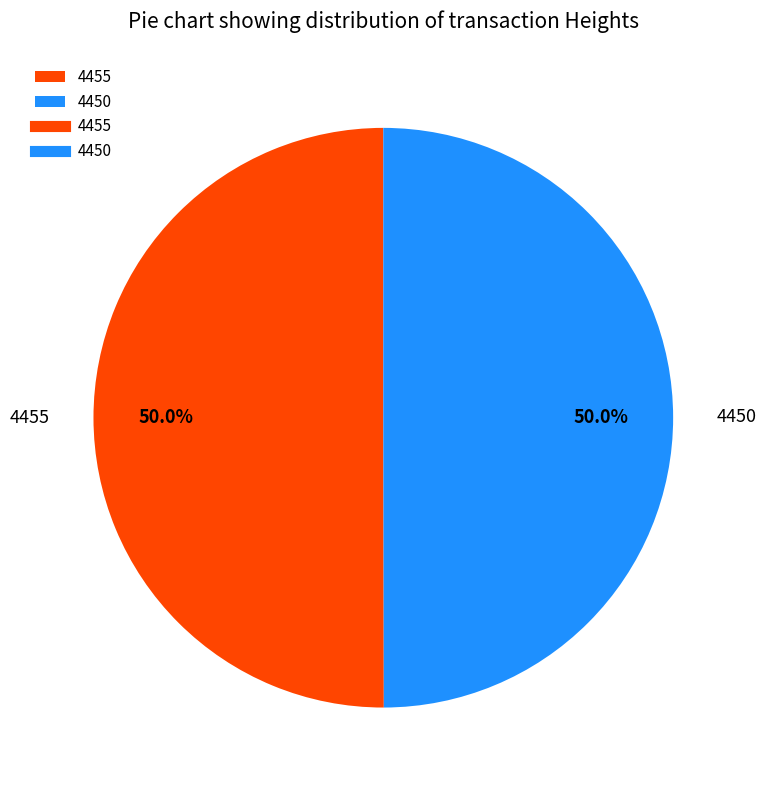

Combined, what portion of the pie is 4455 and 4450?

100.0%